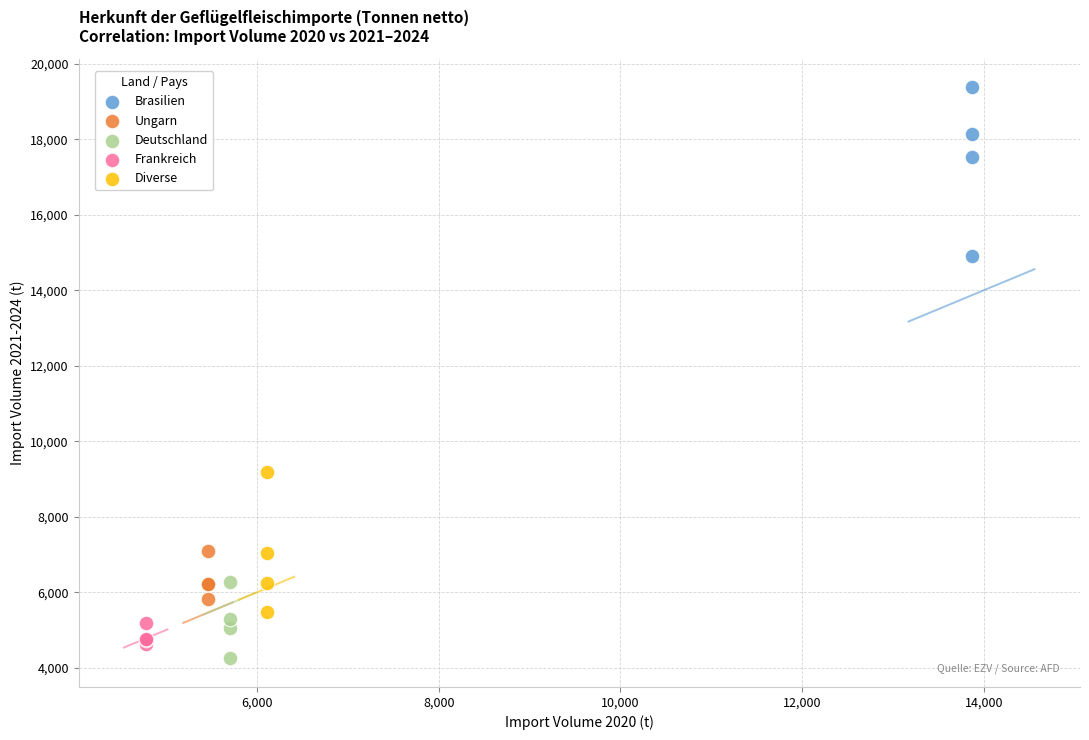

Which series has the widest spread of Y values?

Brasilien